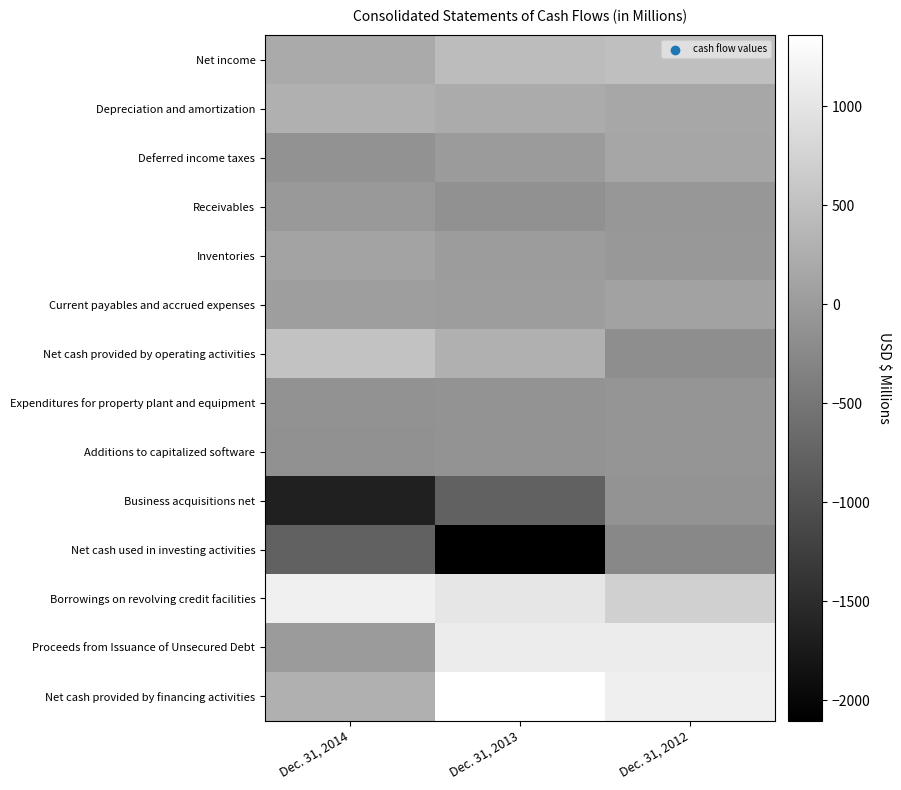

Between Dec. 31, 2014 and Dec. 31, 2012, which is larger?

Dec. 31, 2012